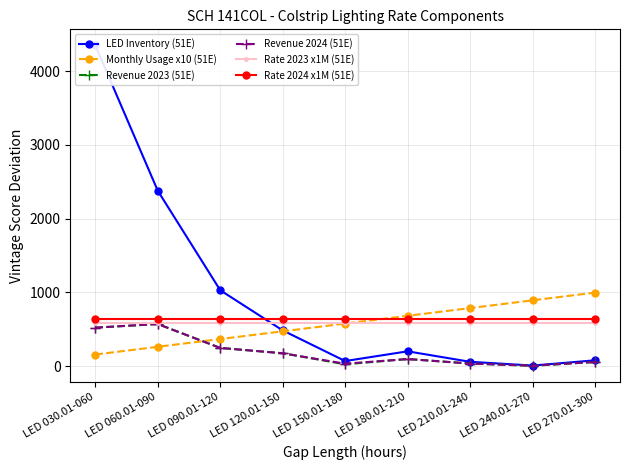

At which category does the chart reach its peak across all series?

LED 030.01-060